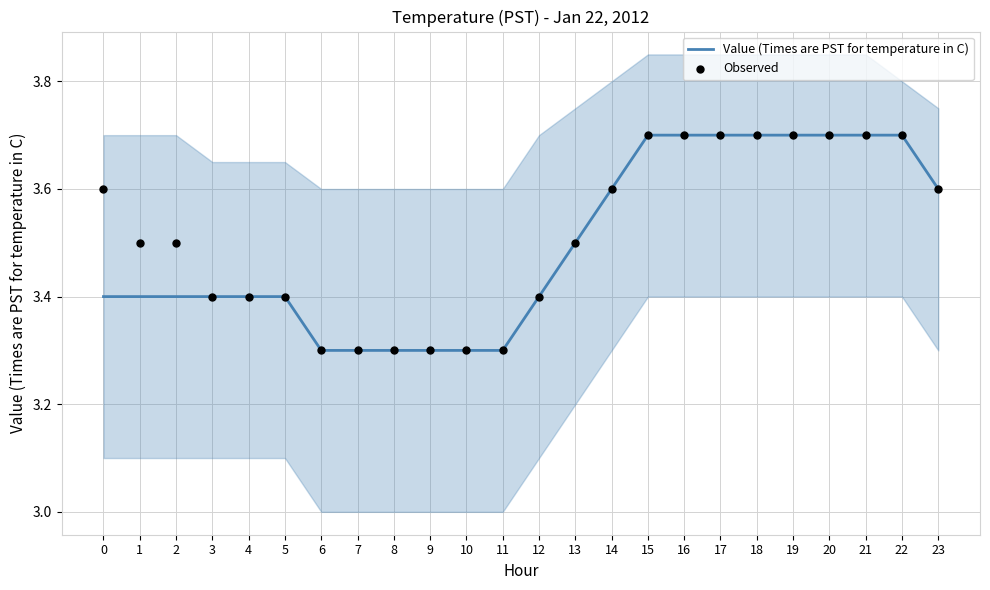

Is the value of Value (Times are PST for temperature in C) at 11 greater than the value of Observed at 8?

No